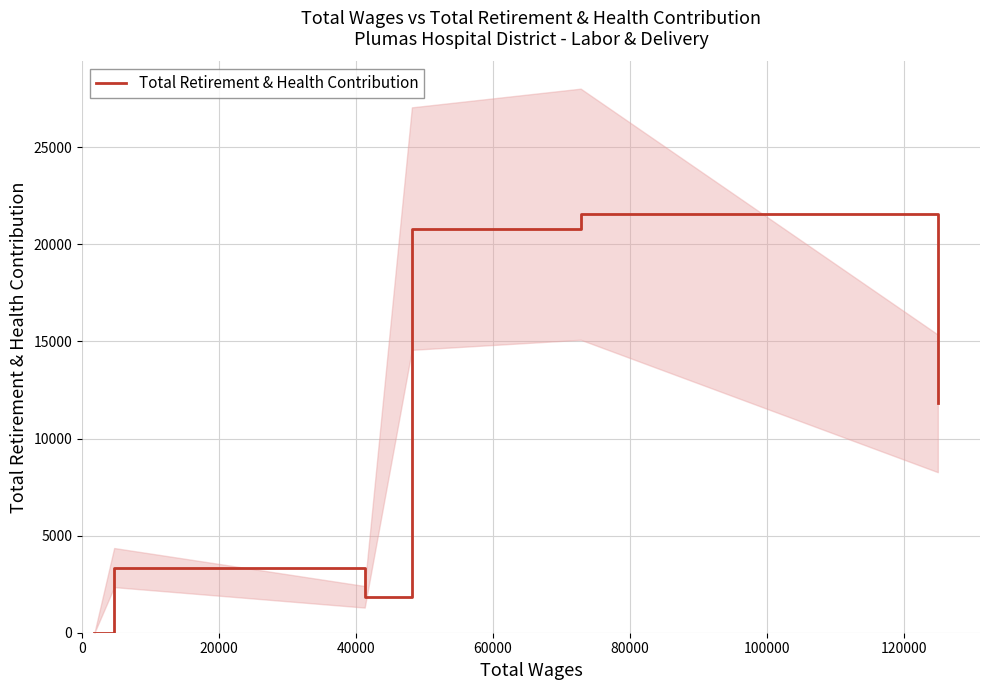

What is the maximum value shown in the chart?

21552